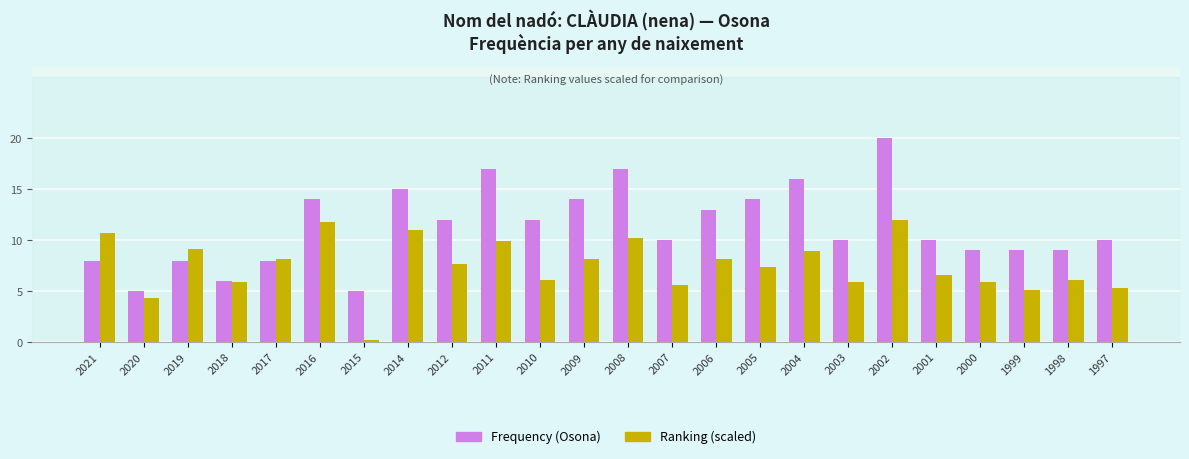

At 2007, list the series in order from largest to smallest.

Frequency (Osona), Ranking (scaled)